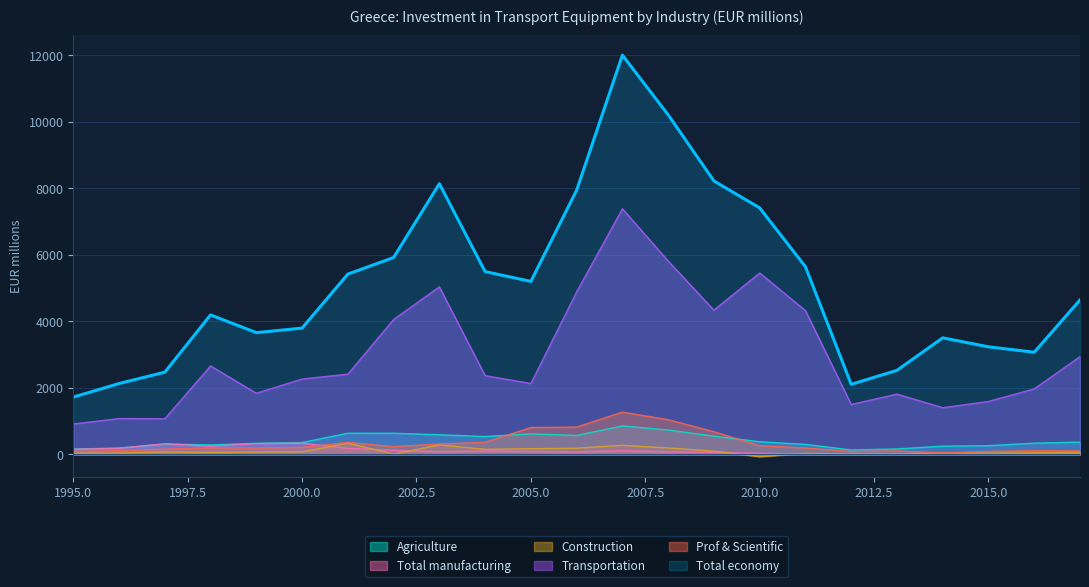

Which series has the largest range (max minus min)?

Total economy